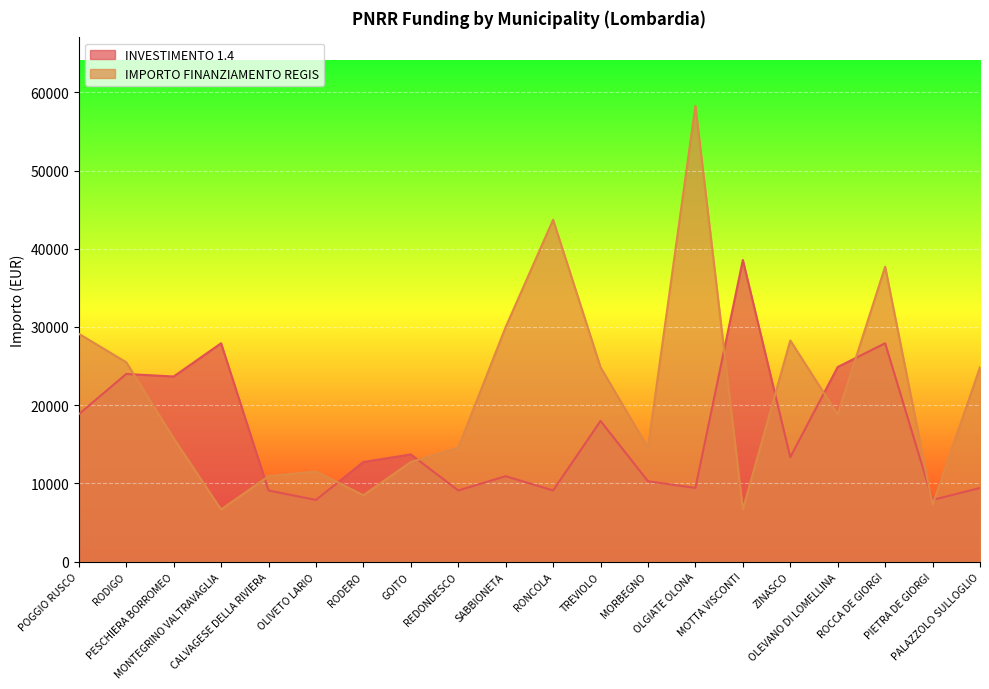

Which category has the highest value across all series?

OLGIATE OLONA